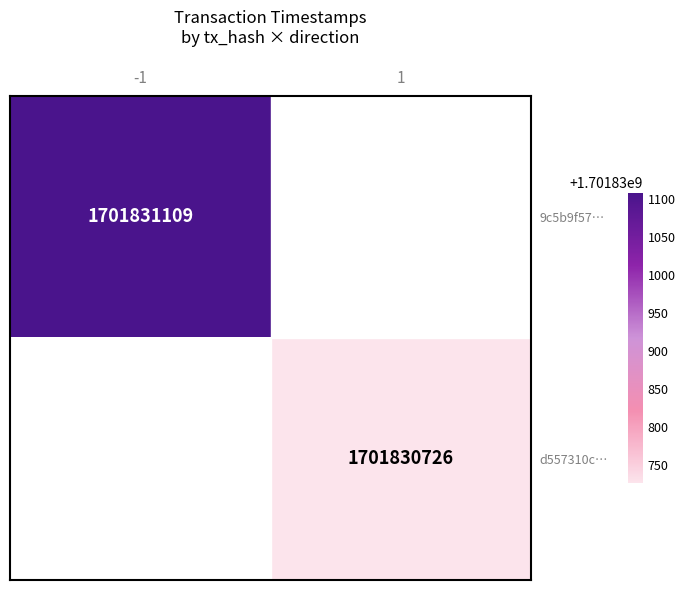

Which series has the widest spread of values?

9c5b9f57f6c8ad29e561f61284cfb54d14f7c27